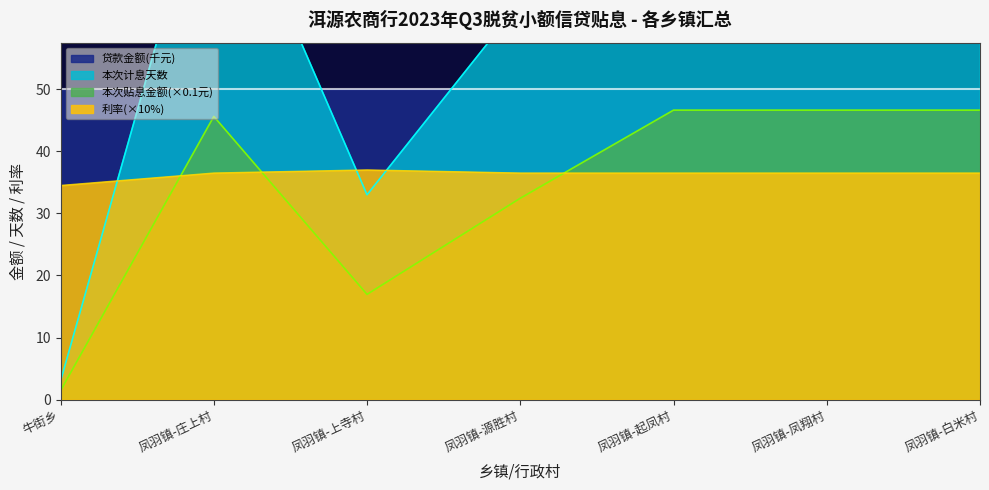

True or false: 本次贴息金额(元) and 本次计息天数 cross at least once.

False